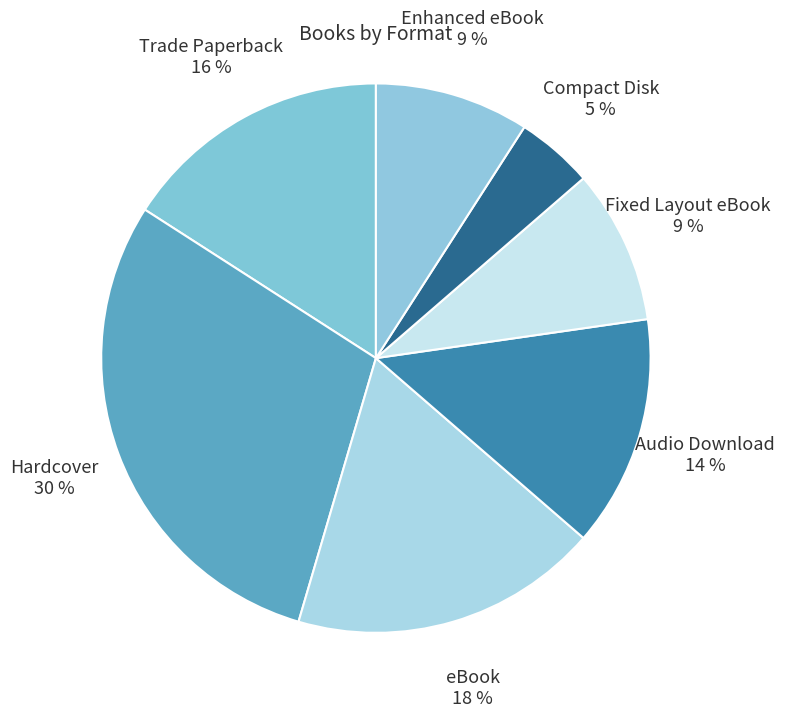

Combined, do Hardcover and Trade Paperback account for over 50%?

No